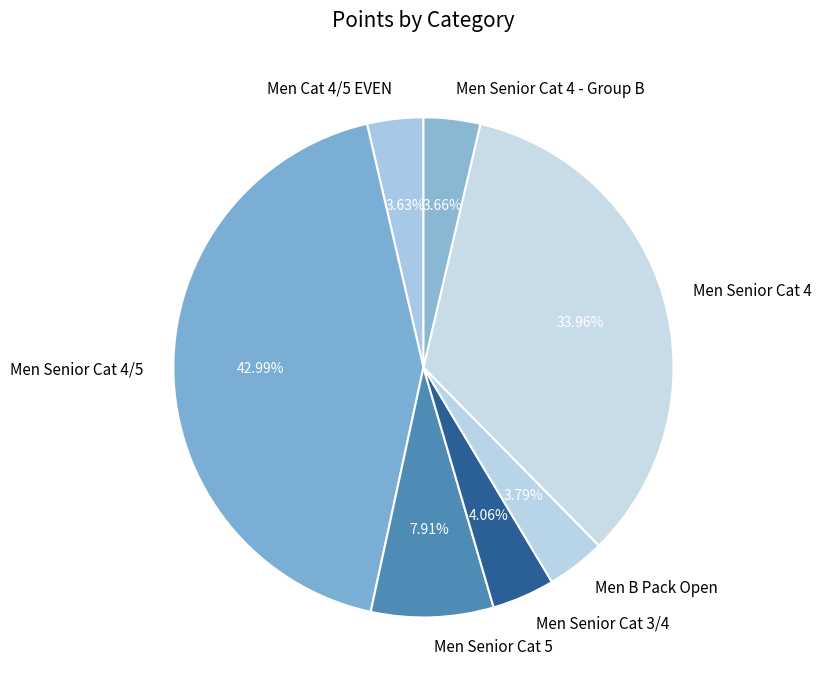

What portion of the pie excludes Men Senior Cat 4/5?

57.0%